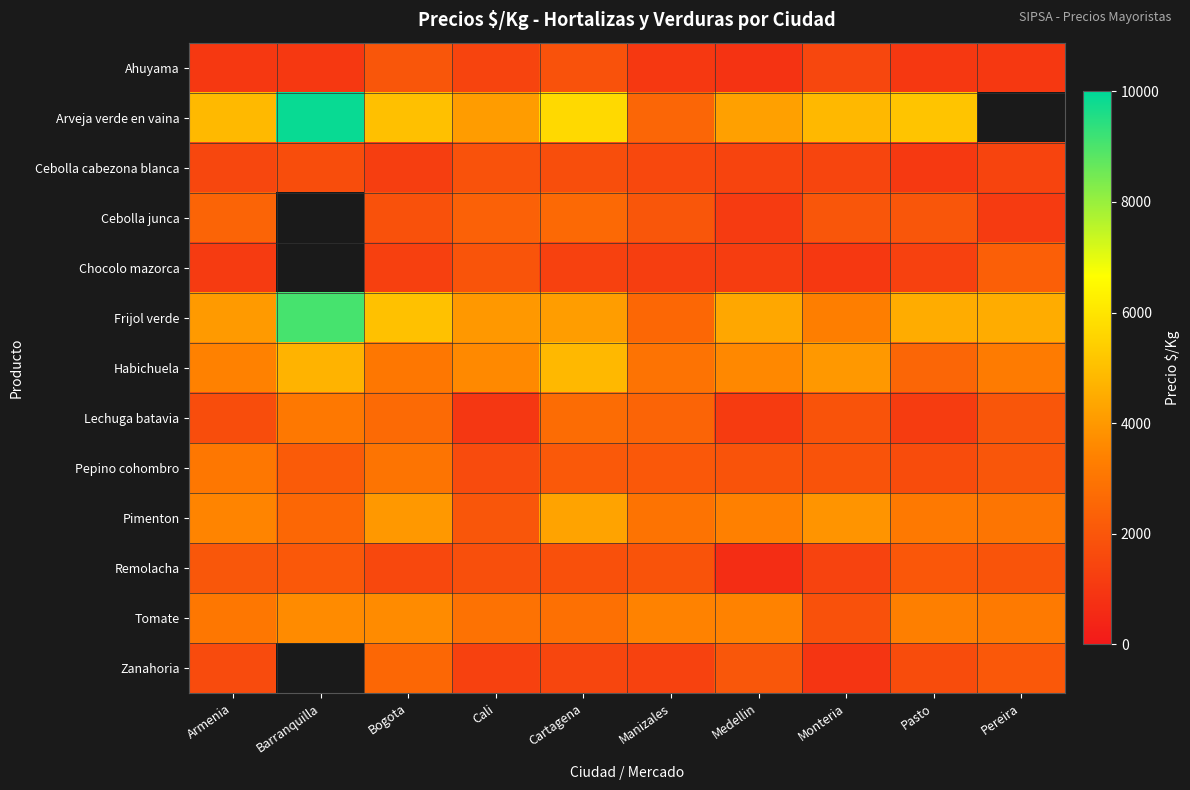

What is the maximum value shown in the chart?

9867.0